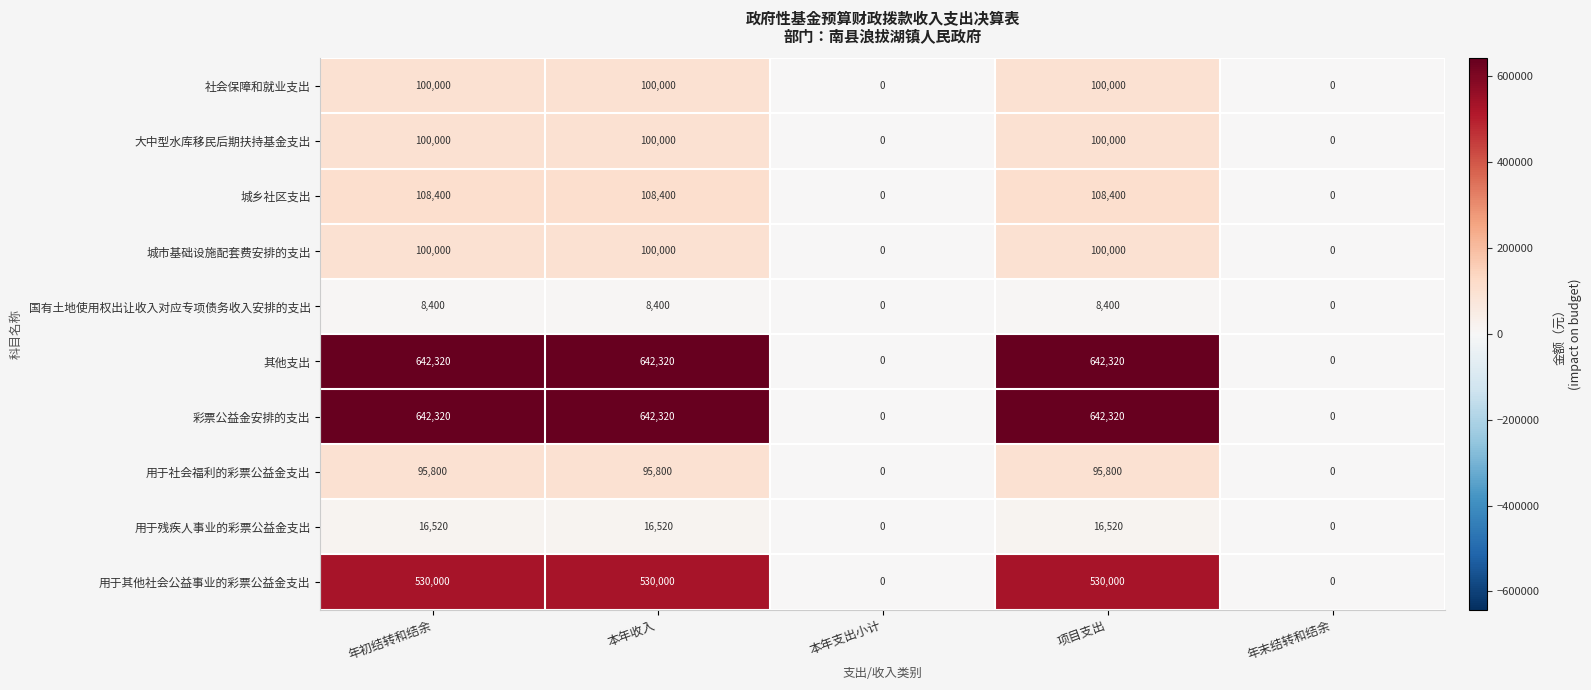

What is the difference between the highest and lowest values at 年初结转和结余?

633920